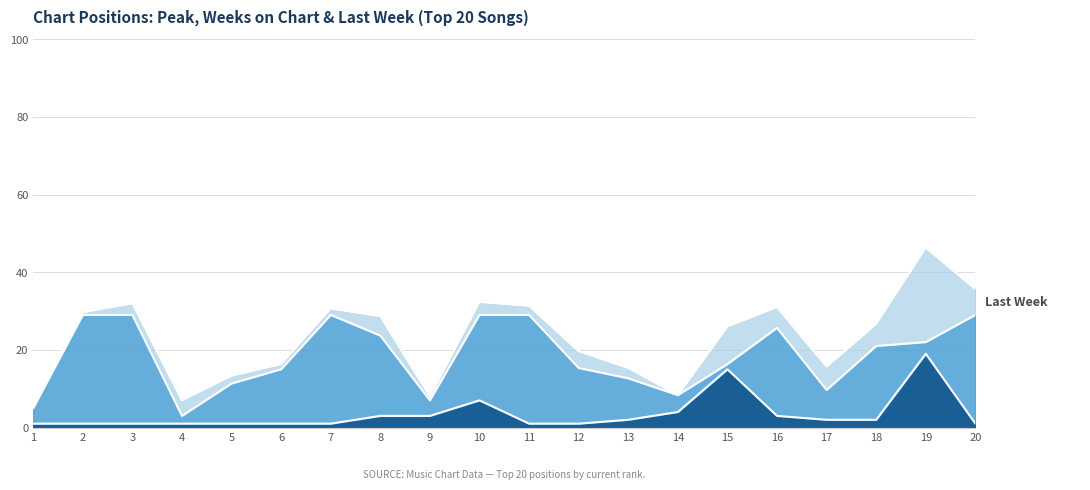

At which category is the sum across all series the highest?

19